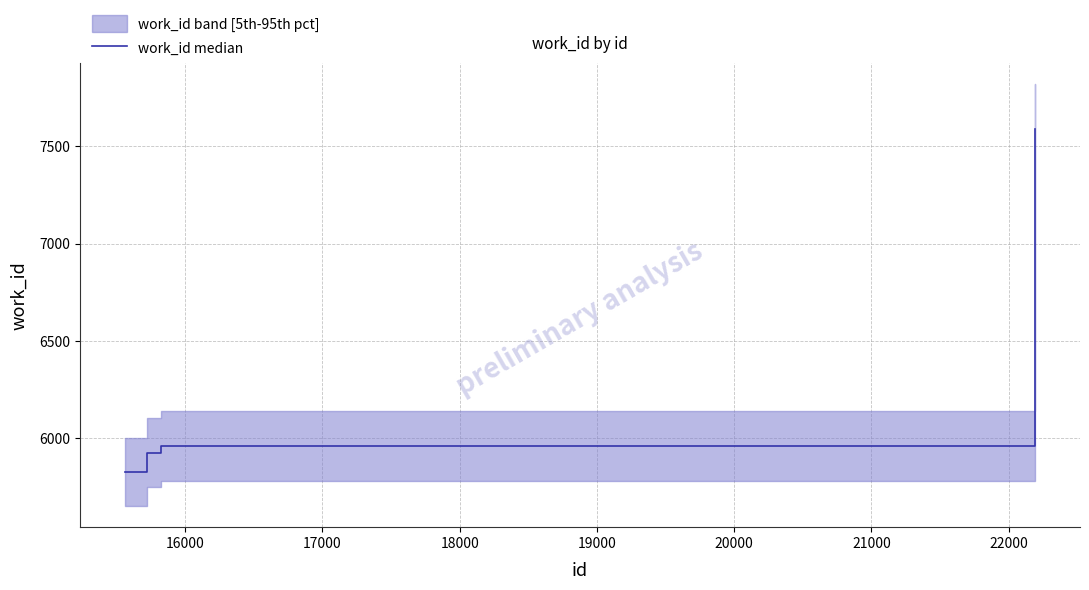

What is the lowest value of the work_id median series?

5826